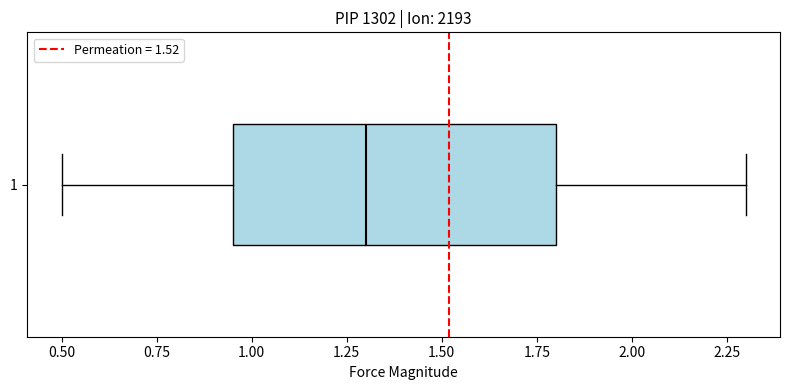

Read this box plot against the x-axis: the position of the median line, the range covered by the box, and the ends of both whiskers. The values are not printed on the chart, so give them approximately, as read against the axis.

median 1.30, box 0.95 to 1.80, whiskers 0.50 to 2.30